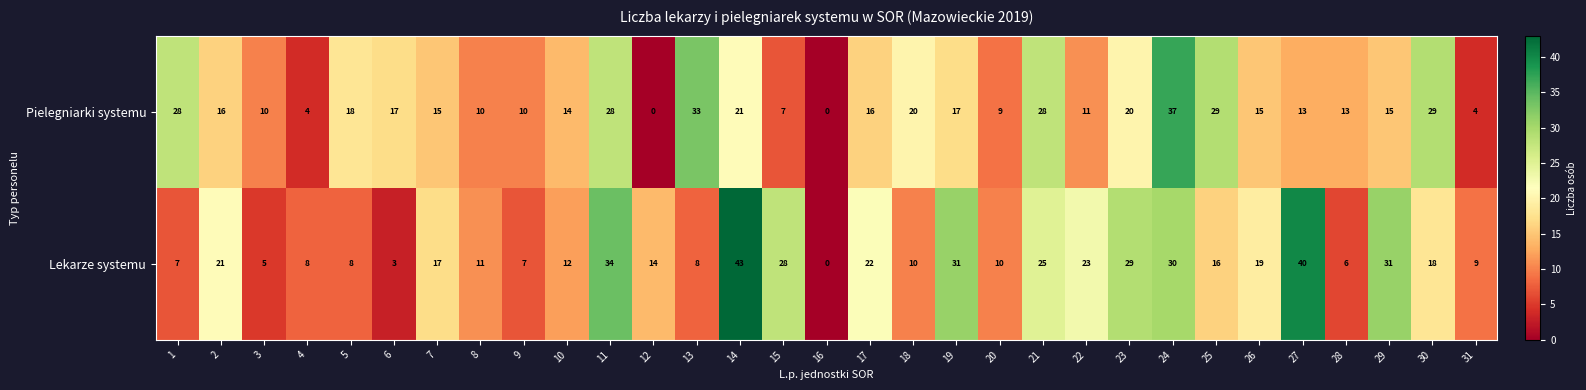

What is the maximum value shown in the chart?

43